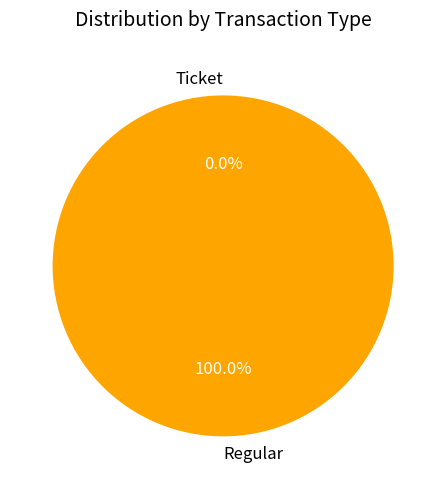

True or false: Ticket accounts for 0% of the total.

True